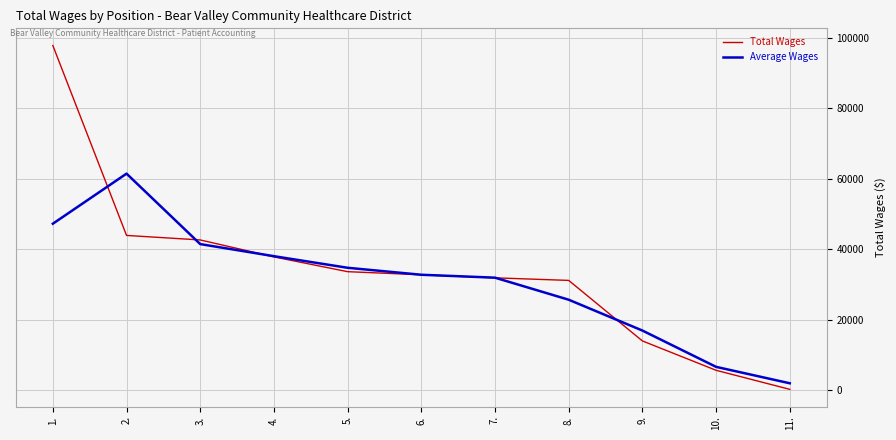

How many series are shown in this chart?

2